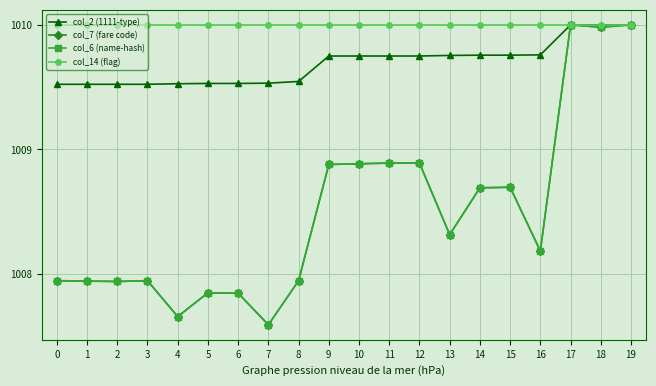

What is the average value of the col_6 (name-hash) series?

1008.5